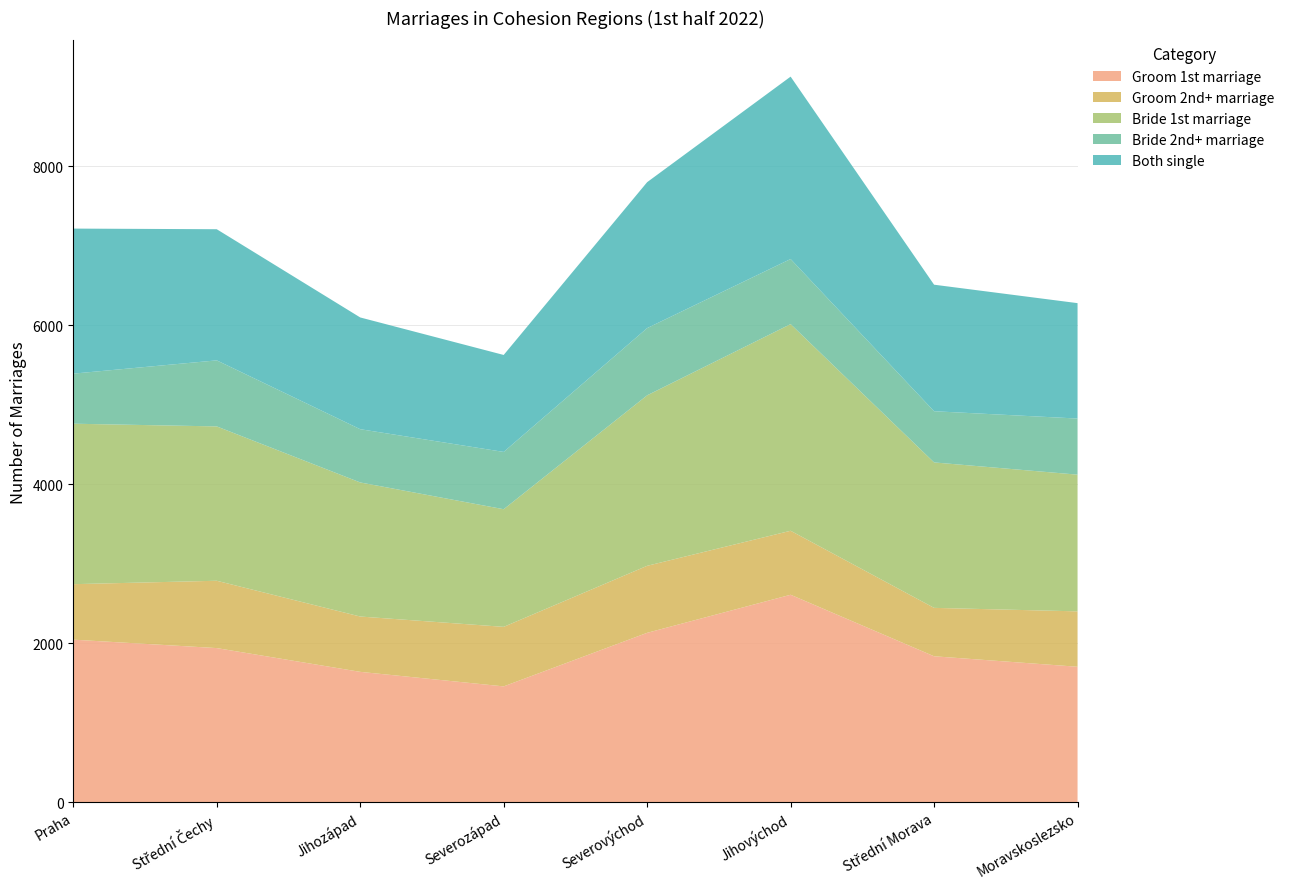

Reading right to left, what are all the values shown in this chart?

Groom 1st marriage: 1702	1834	2608	2129	1455	1638	1937	2043
Groom 2nd+ marriage: 697	609	805	843	749	696	847	698
Bride 1st marriage: 1720	1830	2600	2145	1480	1687	1942	2019
Bride 2nd+ marriage: 706	644	819	846	721	670	831	630
Both single: 1452	1592	2295	1836	1220	1406	1650	1825